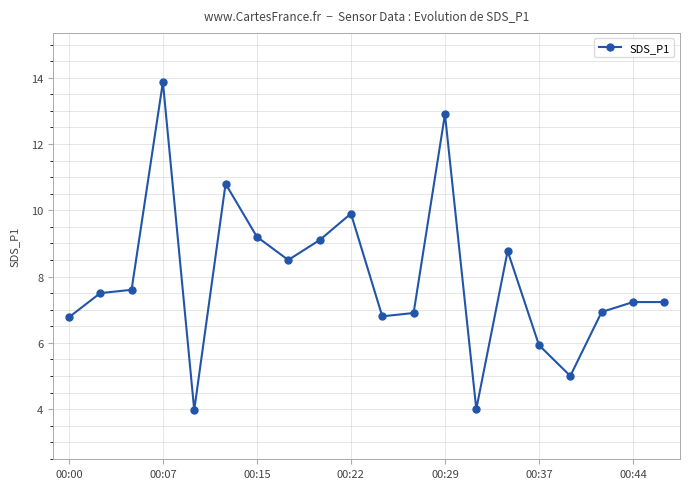

What is the sum of all values?

158.9